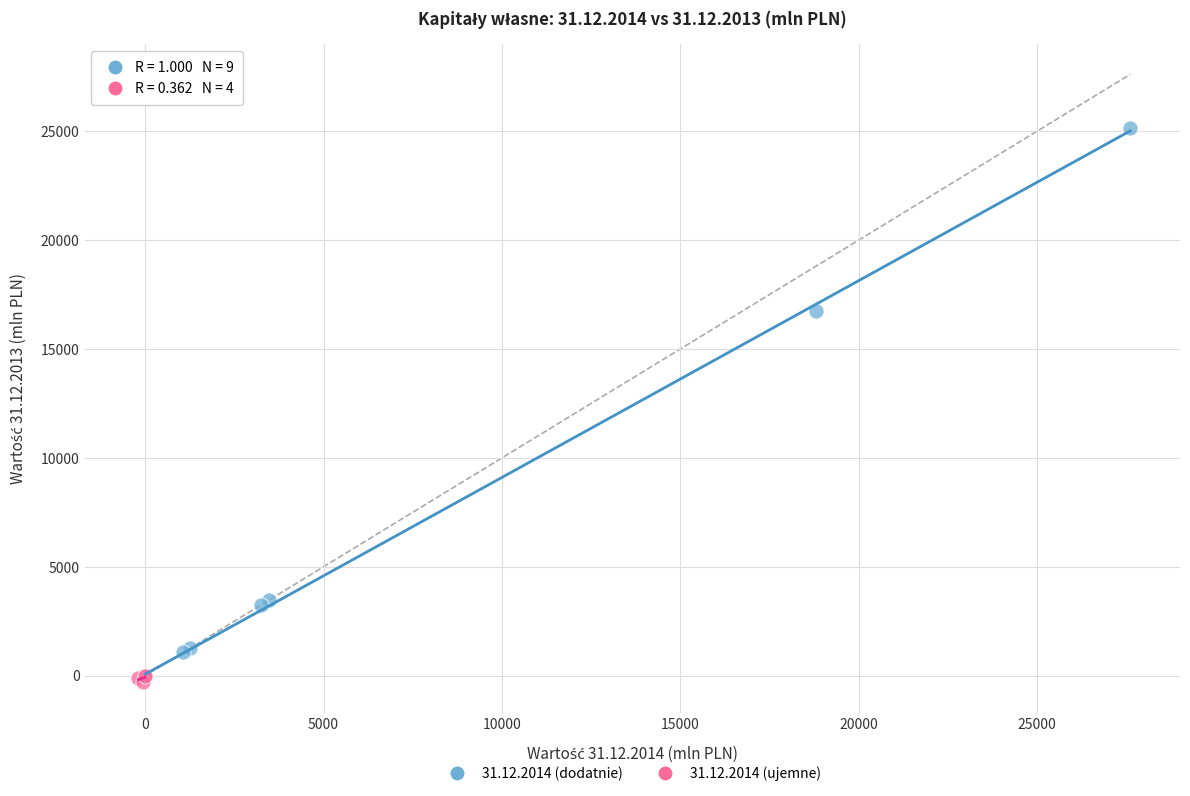

Which series reaches the maximum Y coordinate?

31.12.2014 (dodatnie)